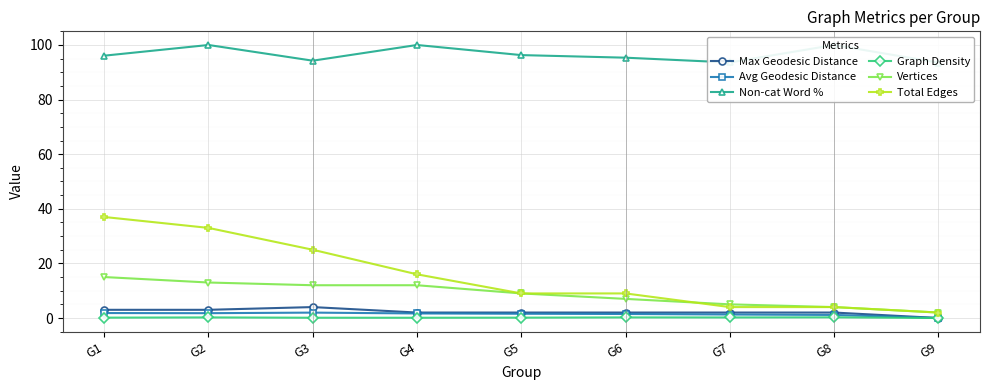

Between G6 and G9, which series saw the biggest shift?

Total Edges